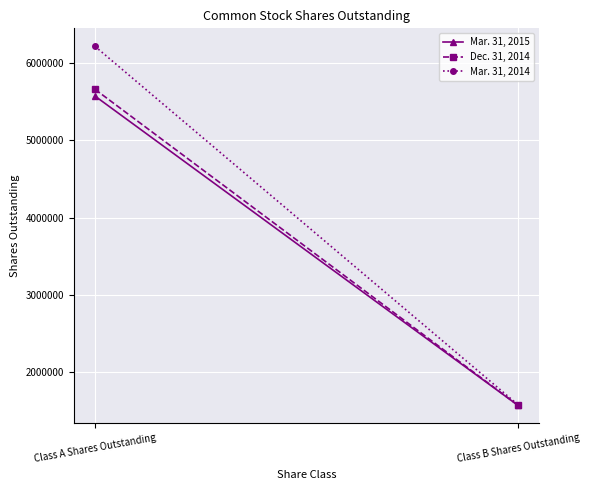

List the series in order of their peak value, lowest first.

Mar. 31, 2015, Dec. 31, 2014, Mar. 31, 2014